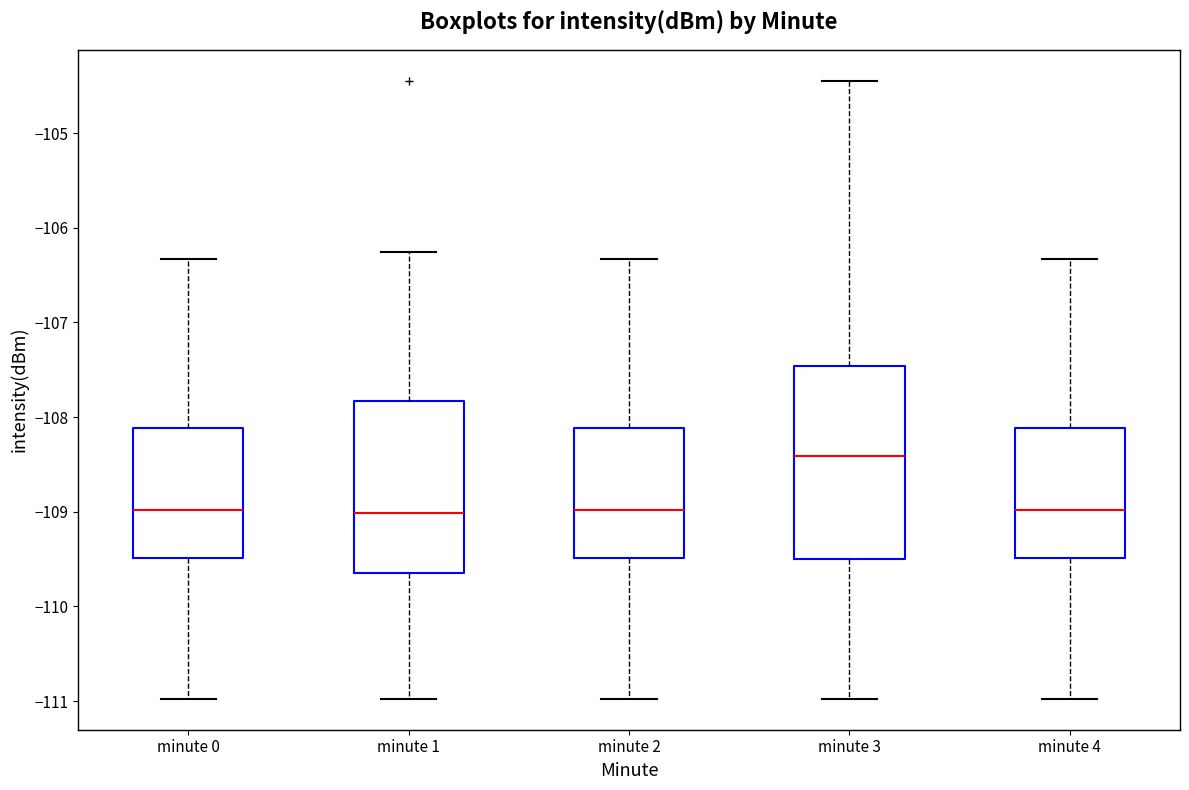

Where does the upper whisker of the box for minute 0 end on the y-axis? The values are not printed on the chart, so give them approximately, as read against the axis.

-106.3